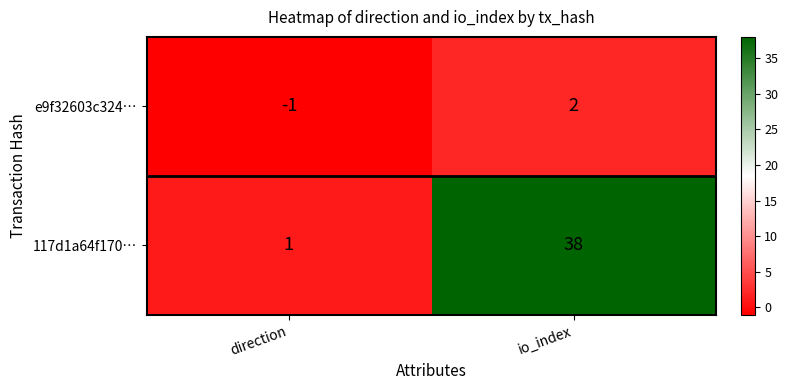

How many values in e9f32603c324… are below zero?

1